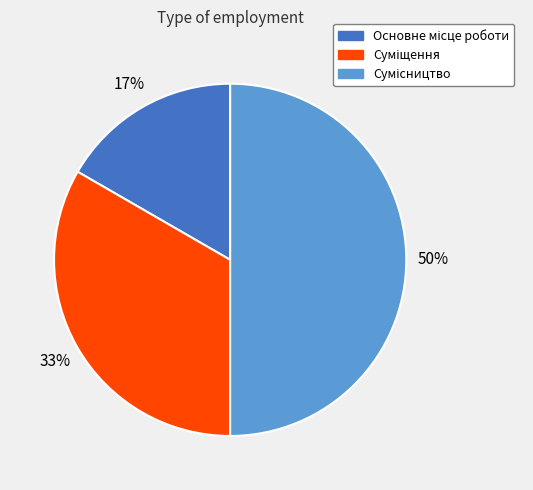

To the nearest percent, what is the difference between the largest and smallest slice percentages?

33%